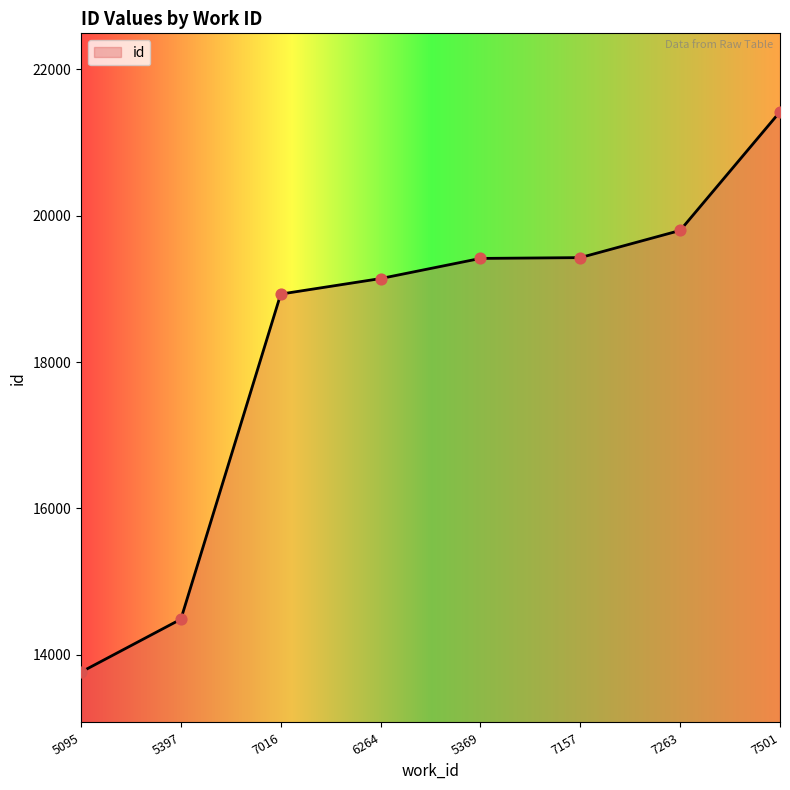

What is the ratio of the value at 7501 to the value at 7157?

1.1